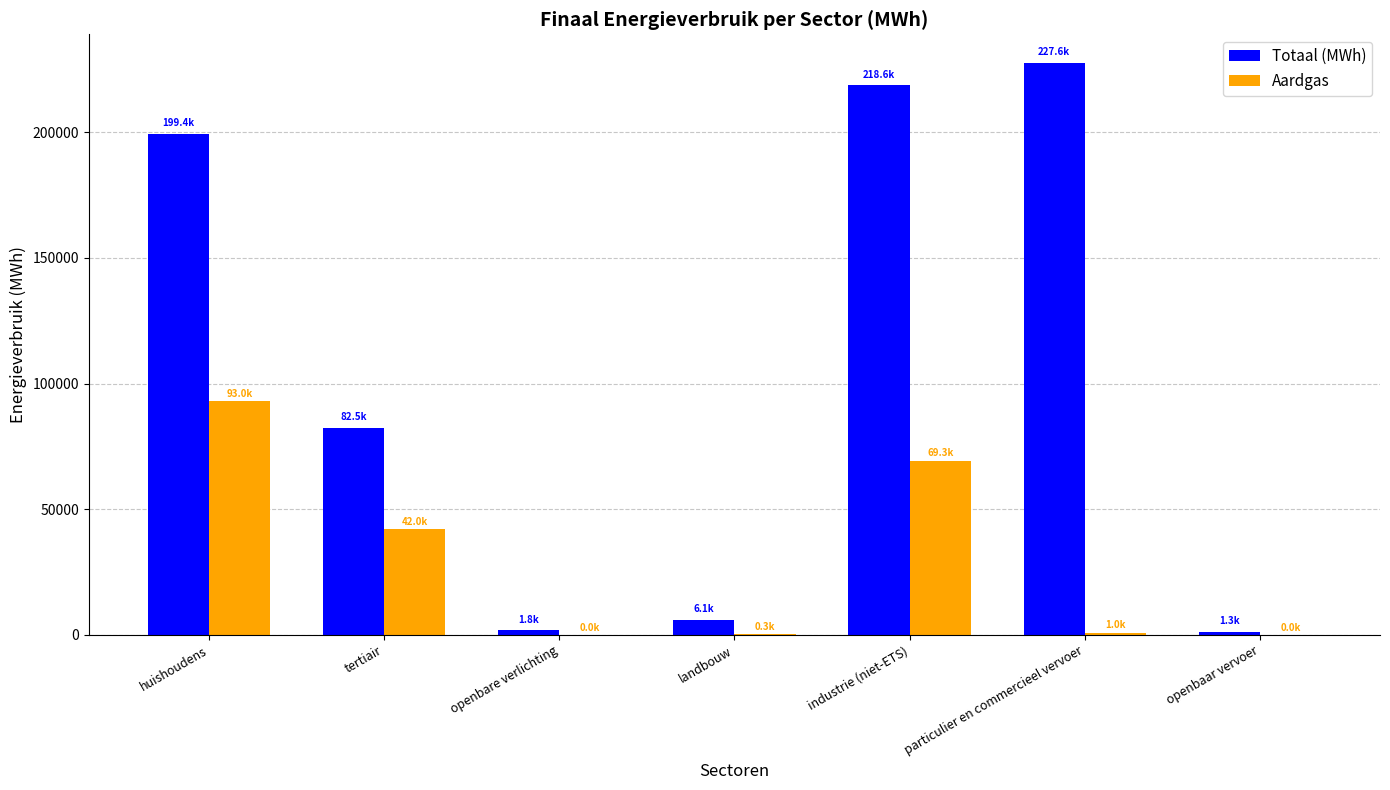

What is the greatest value displayed?

227570.7